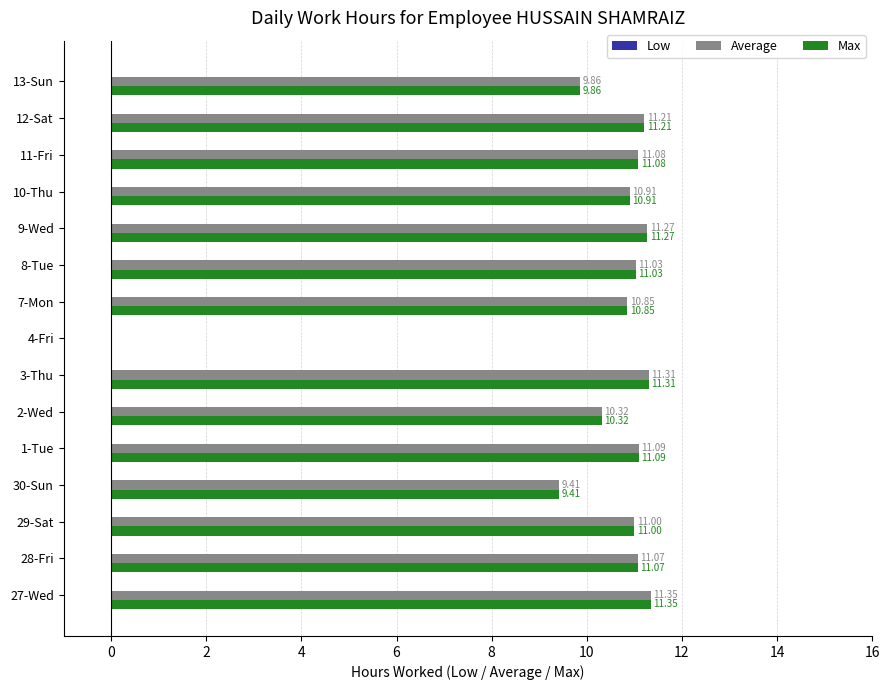

What is the sum of the Max values at 13-Sun and 2-Wed?

20.2